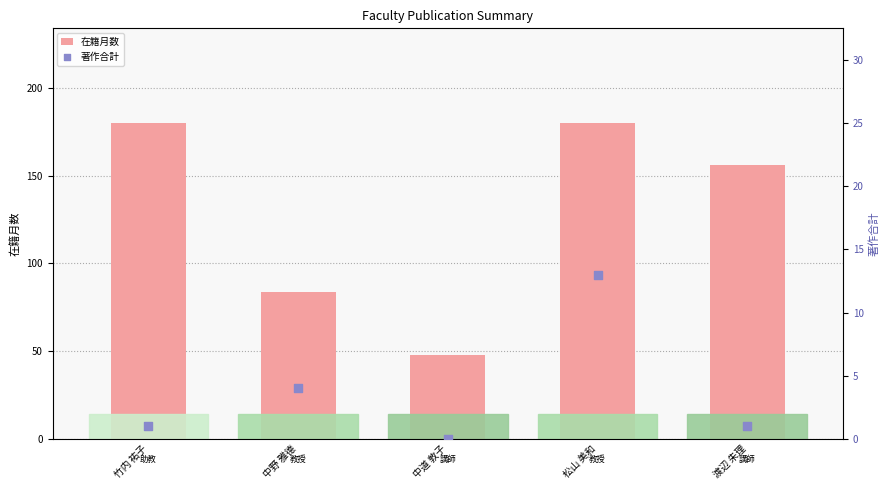

At which category is the sum across all series the highest?

松山 美和